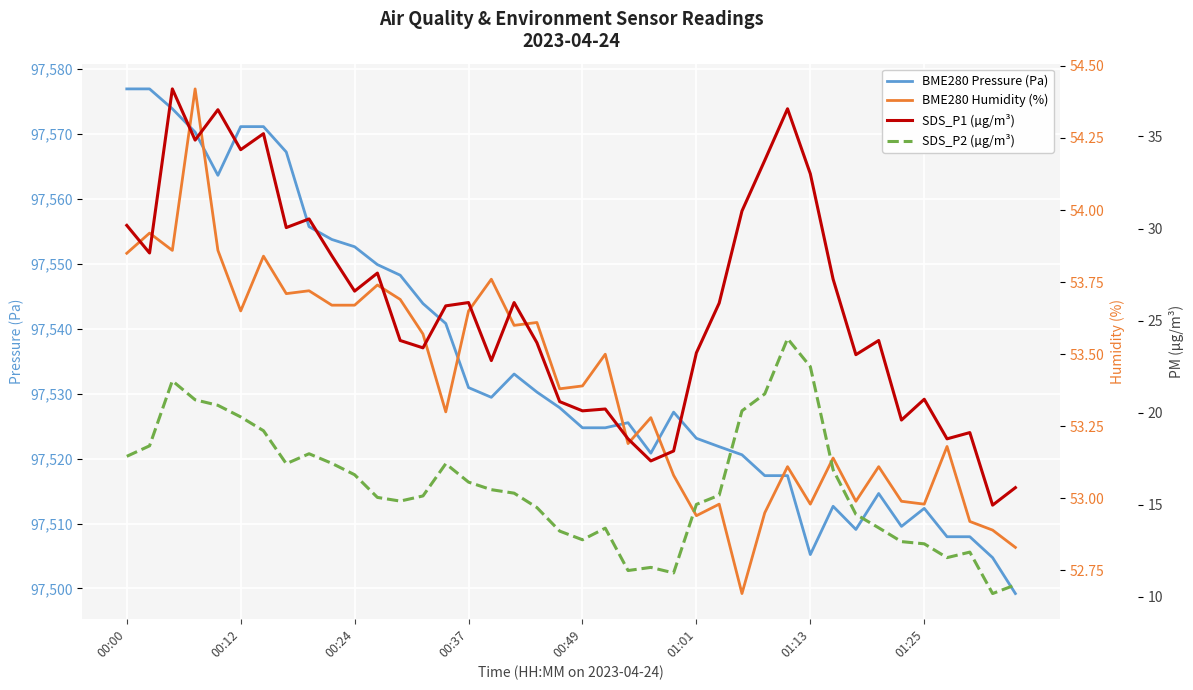

What are all the series names shown in the legend?

BME280 Pressure (Pa), BME280 Humidity (%), SDS_P1 (µg/m³), SDS_P2 (µg/m³)